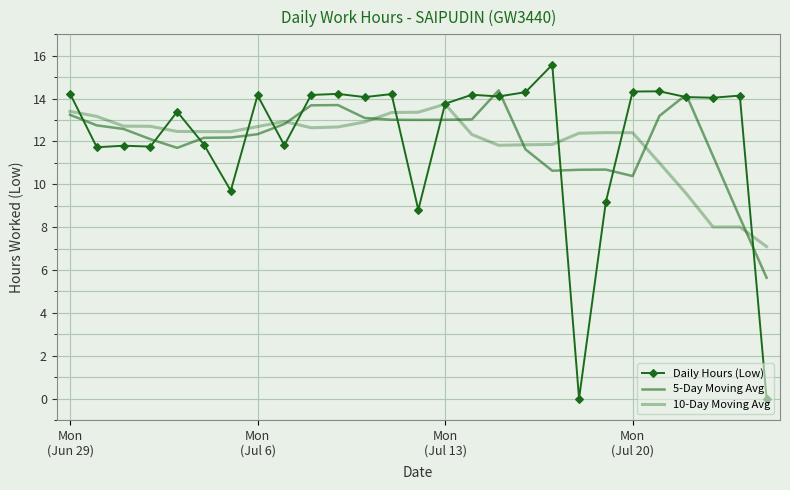

List the labels in order of 5-Day Moving Avg value, largest first.

16, 23, 10, 9, Mon
(Jun 29), 22, 11, 15, 12, 14, 13, 8, Mon
(Jul 6), Mon
(Jul 13), 7, 6, 5, Mon
(Jul 20), 4, 17, 24, 20, 19, 18, 21, 25, 26